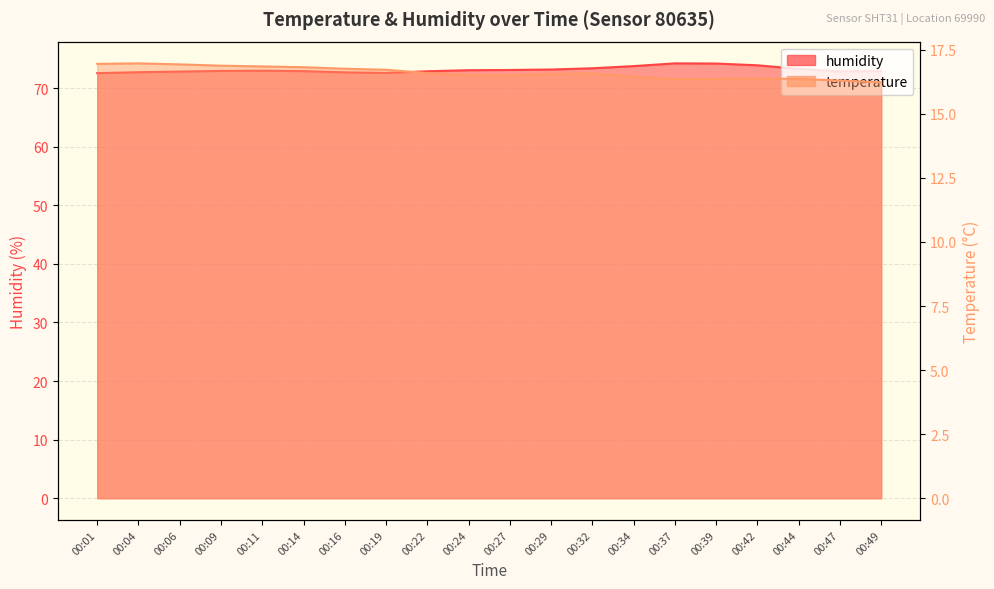

List the labels in order of humidity value, largest first.

00:37, 00:39, 00:42, 00:34, 00:32, 00:44, 00:29, 00:27, 00:24, 00:11, 00:49, 00:09, 00:14, 00:22, 00:47, 00:06, 00:04, 00:16, 00:19, 00:01